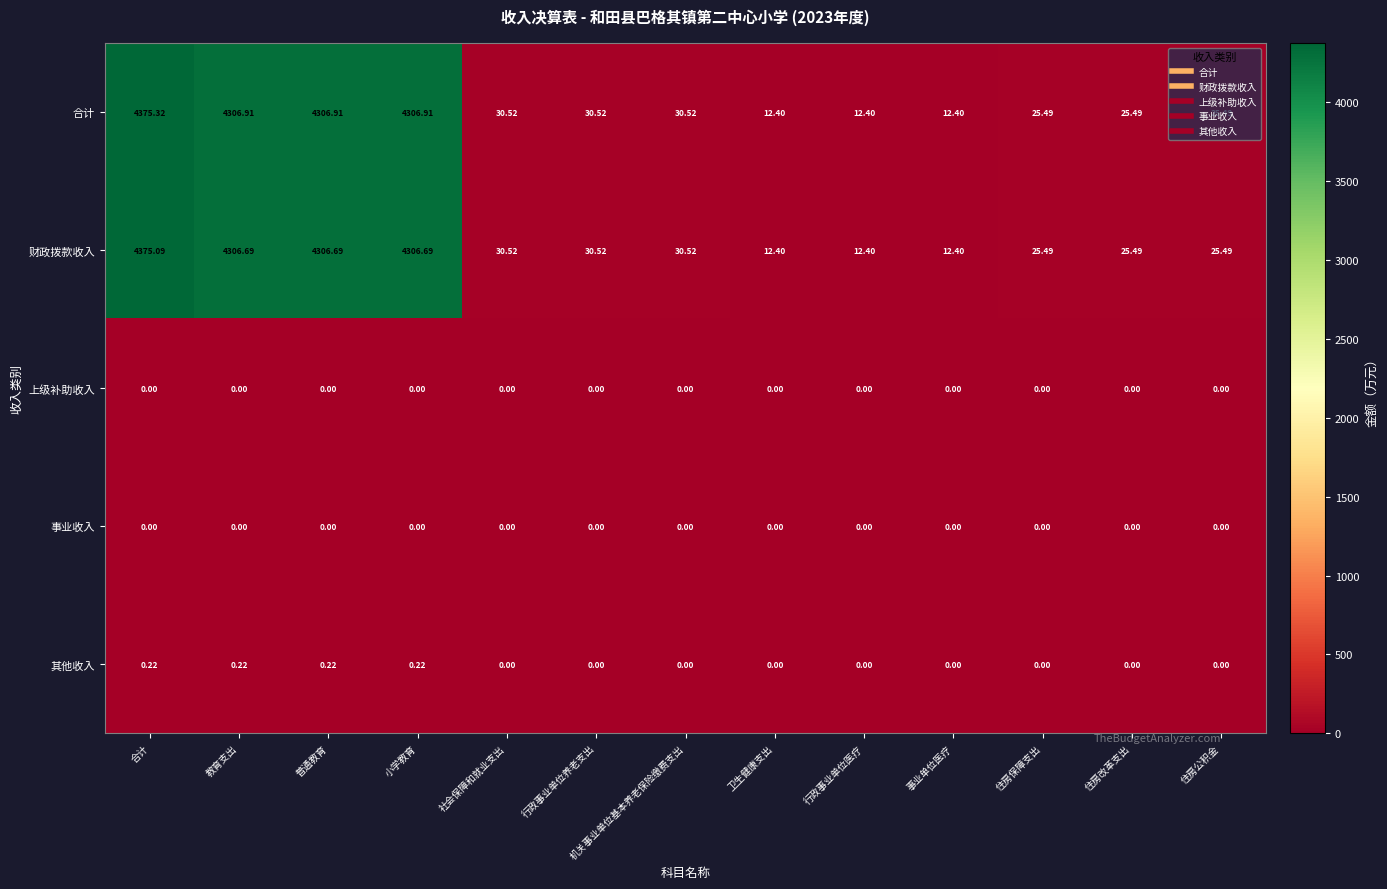

Which category has the highest value across all series?

合计